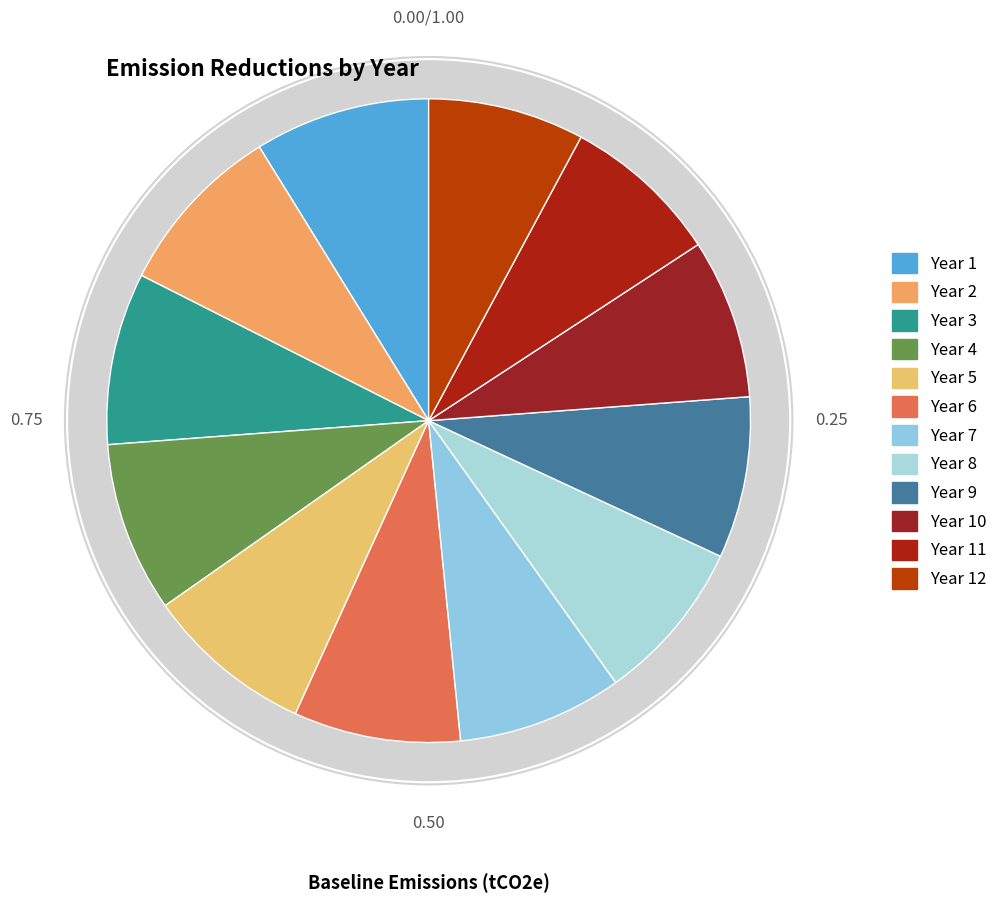

Is it true that Year 2 is 9% of the pie?

True